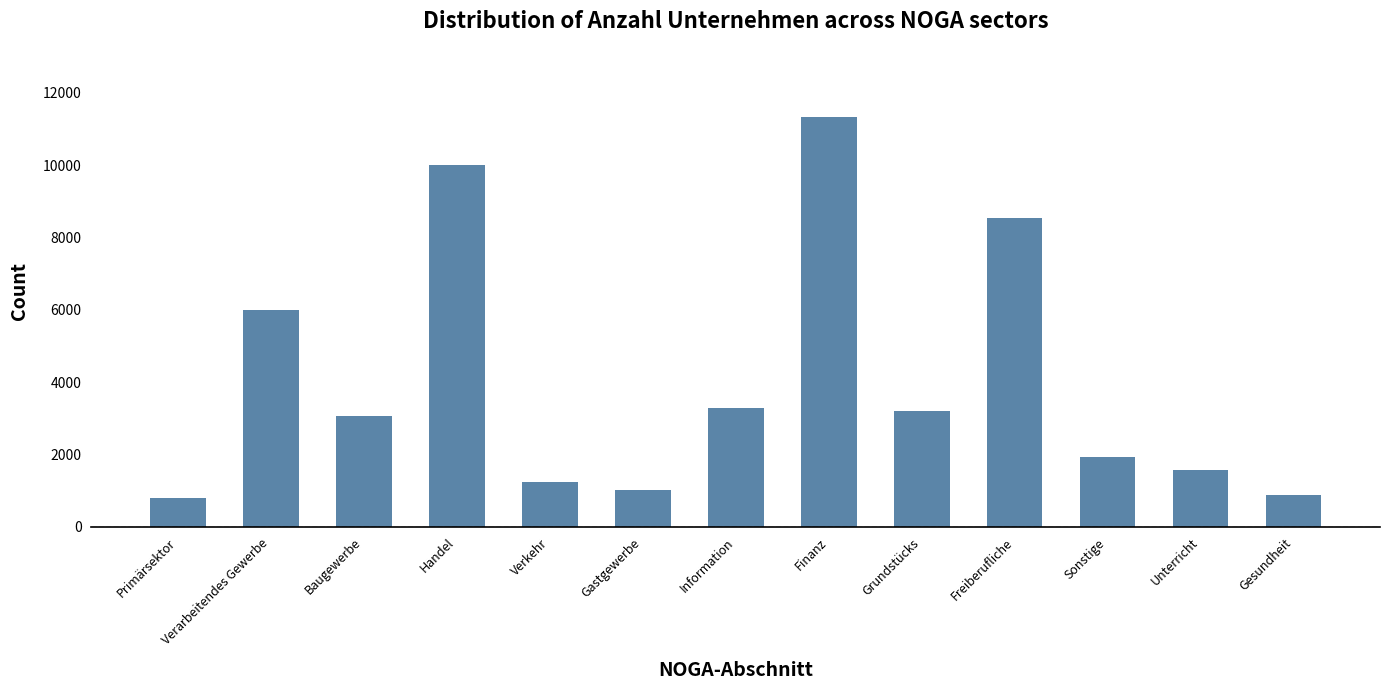

Reading right to left, transcribe all the data shown in this chart.

Gesundheit=886	Unterricht=1569	Sonstige=1936	Freiberufliche=8547	Grundstücks=3195	Finanz=11323	Information=3282	Gastgewerbe=1023	Verkehr=1238	Handel=10009	Baugewerbe=3054	Verarbeitendes Gewerbe=6009	Primärsektor=814